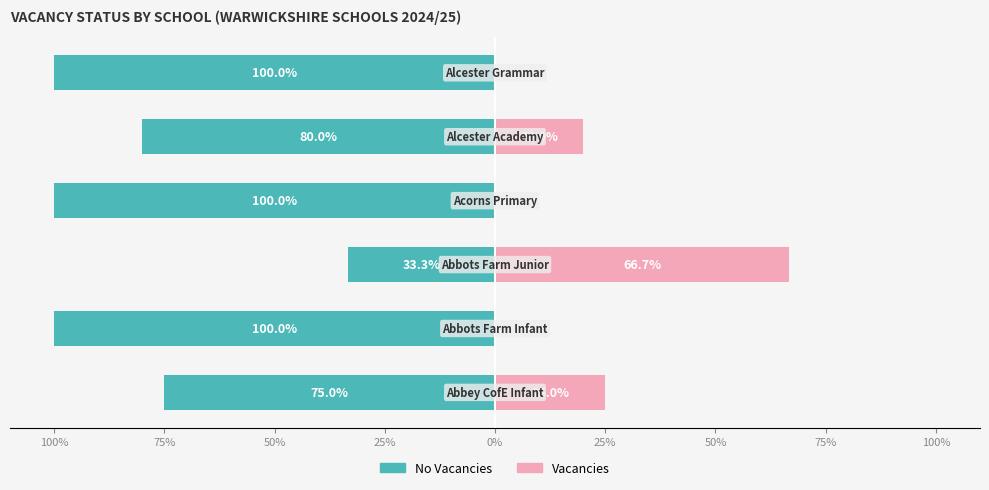

How many bars are there in each group?

2